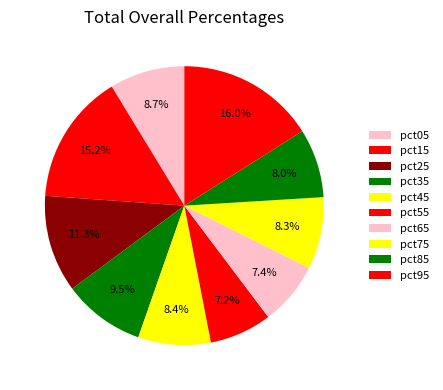

Count the number of slices in the pie.

10